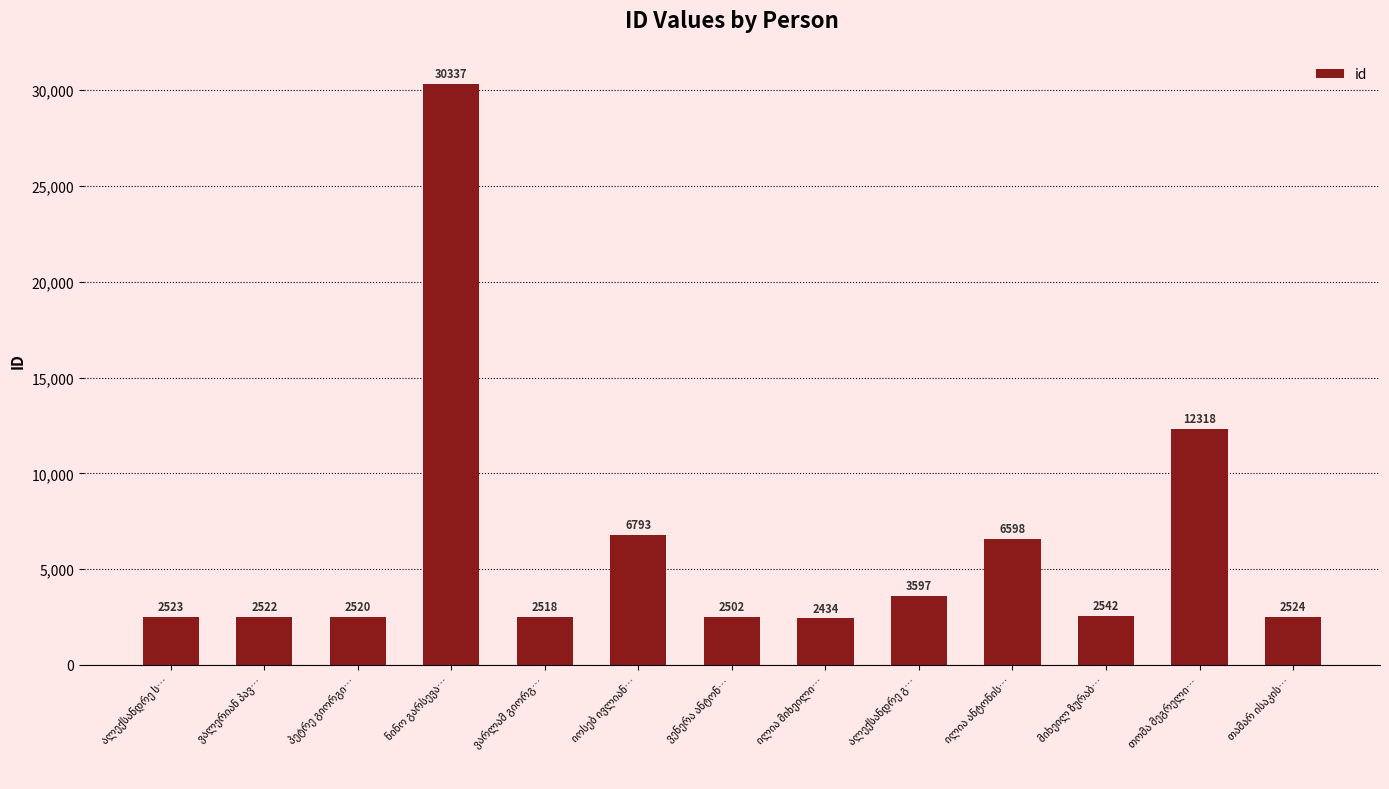

What is the average value?

6133